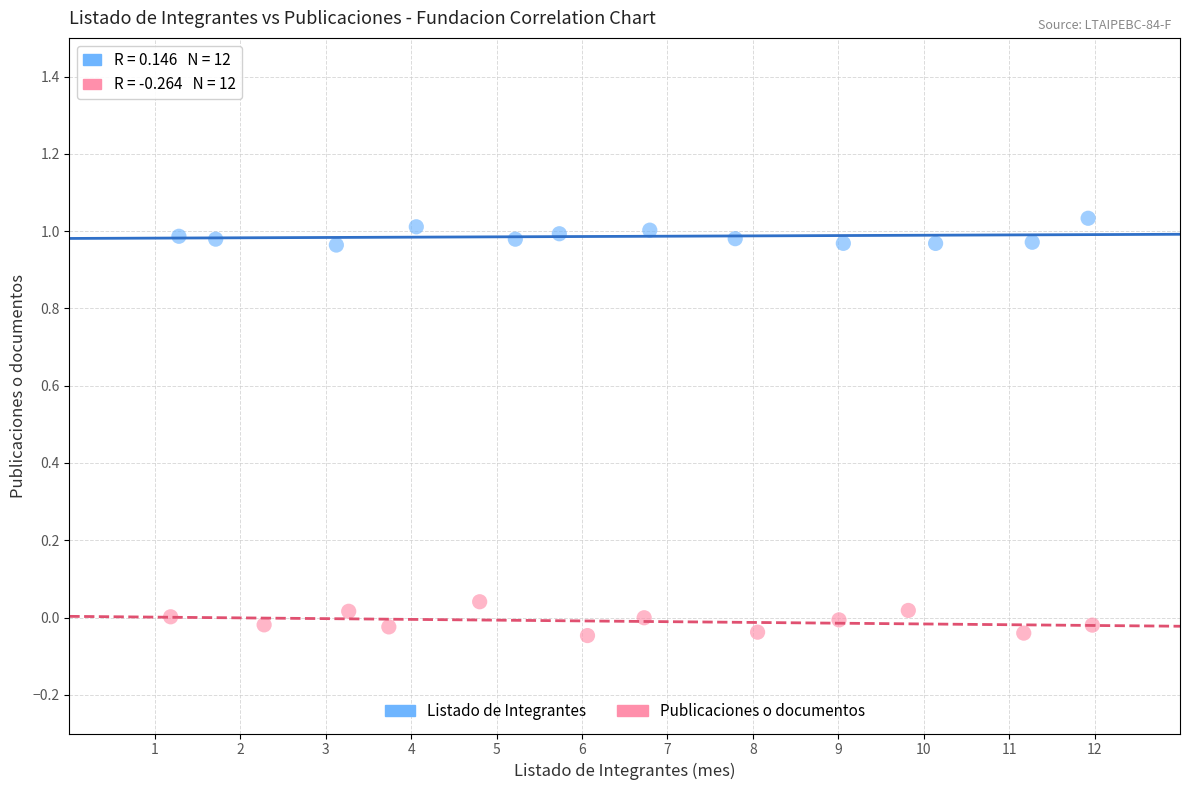

Which series contains the lowest Y value?

Publicaciones o documentos